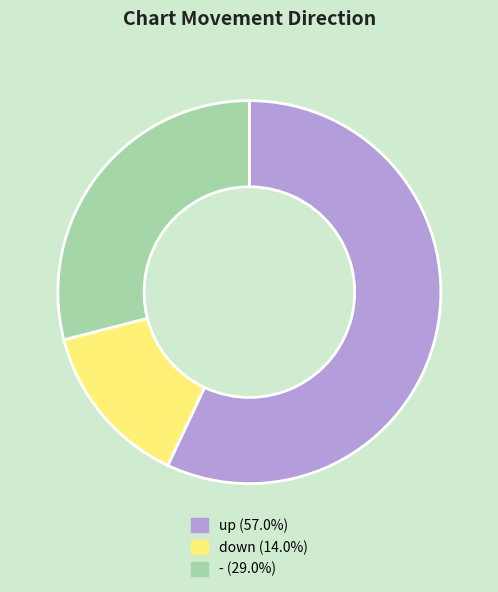

What is the largest slice in the pie chart?

up